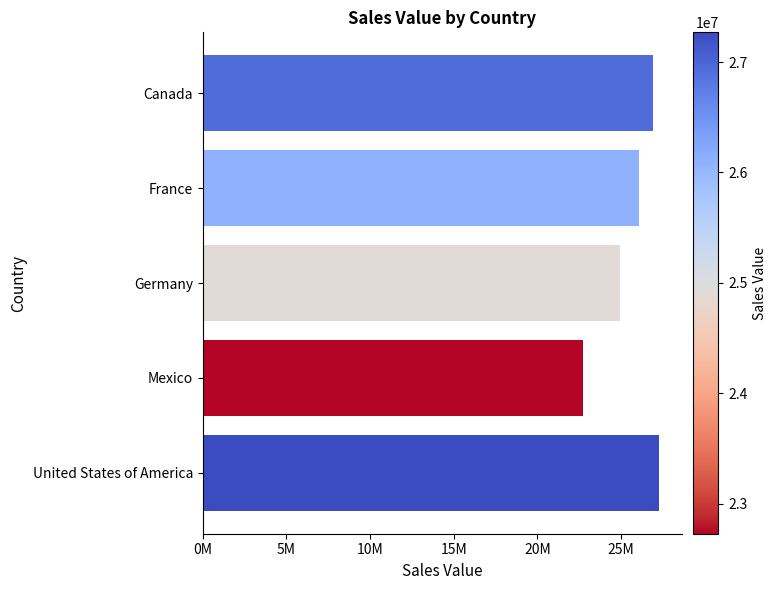

Are the bars horizontal?

Yes